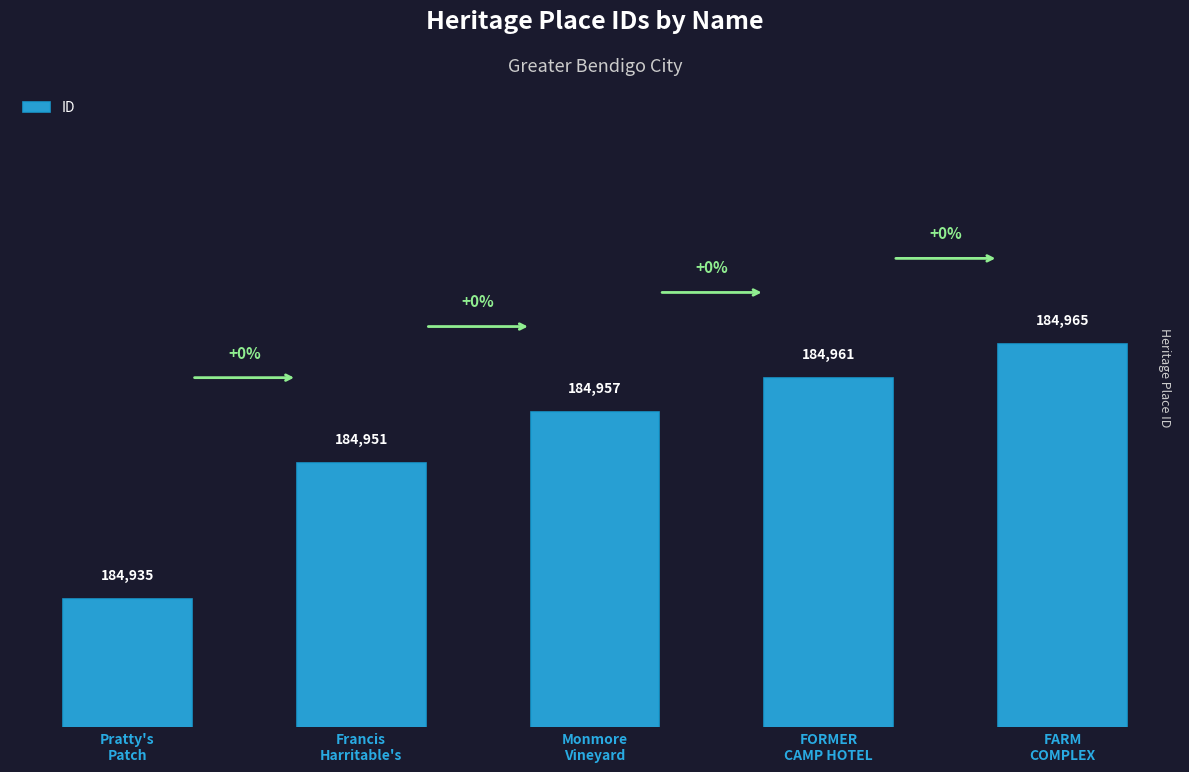

At which category does the chart reach its minimum across all series?

Pratty's
Patch